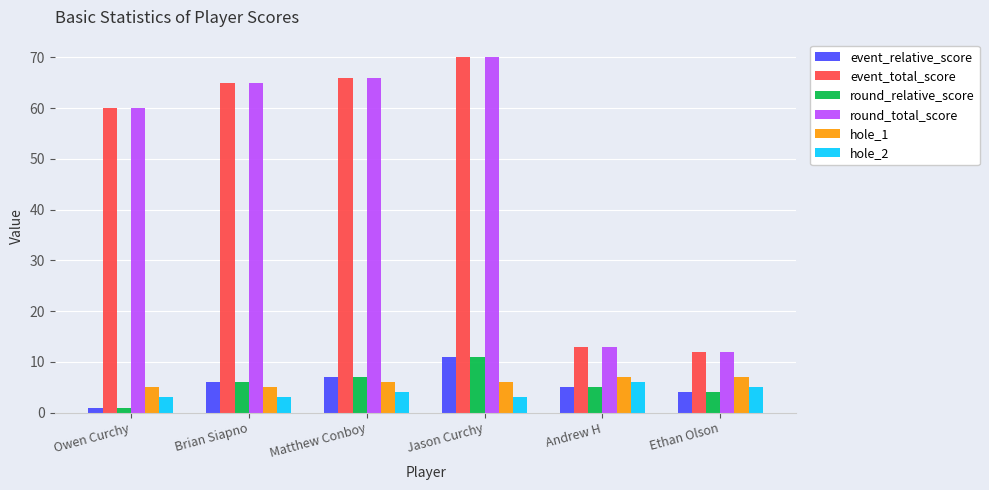

What is the spread (max minus min) of values at Jason Curchy?

67